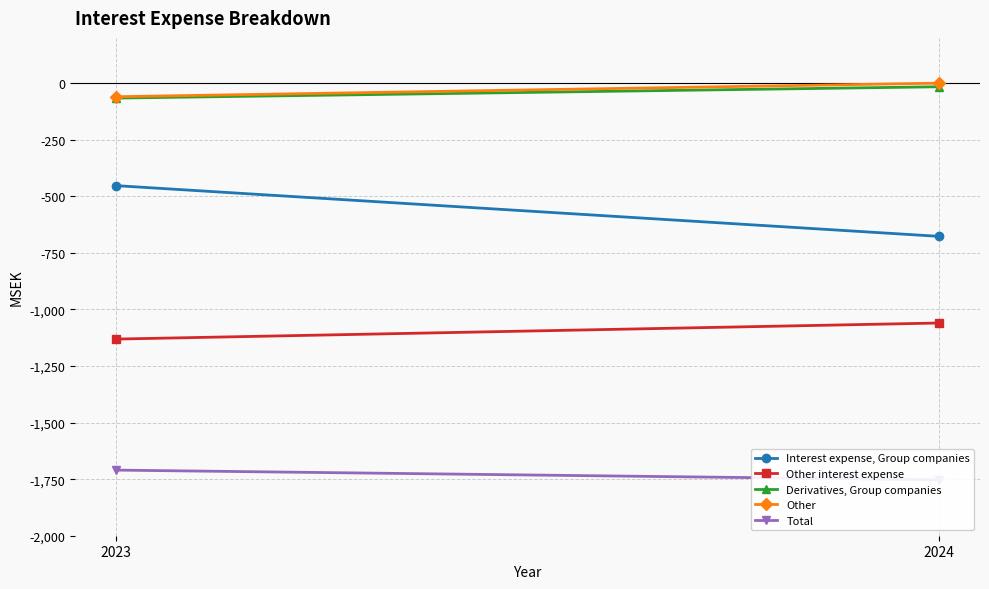

Is it true that Other interest expense equals -1131 at 2023?

True